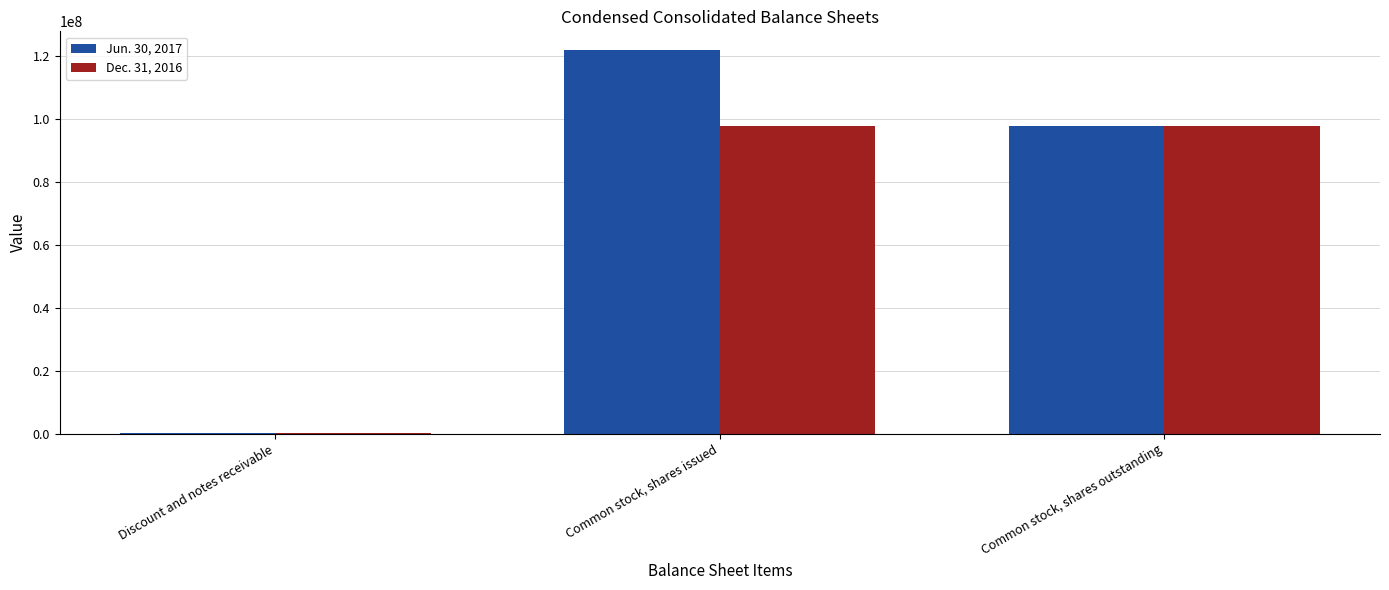

At which category is the sum across all series the highest?

Common stock, shares issued